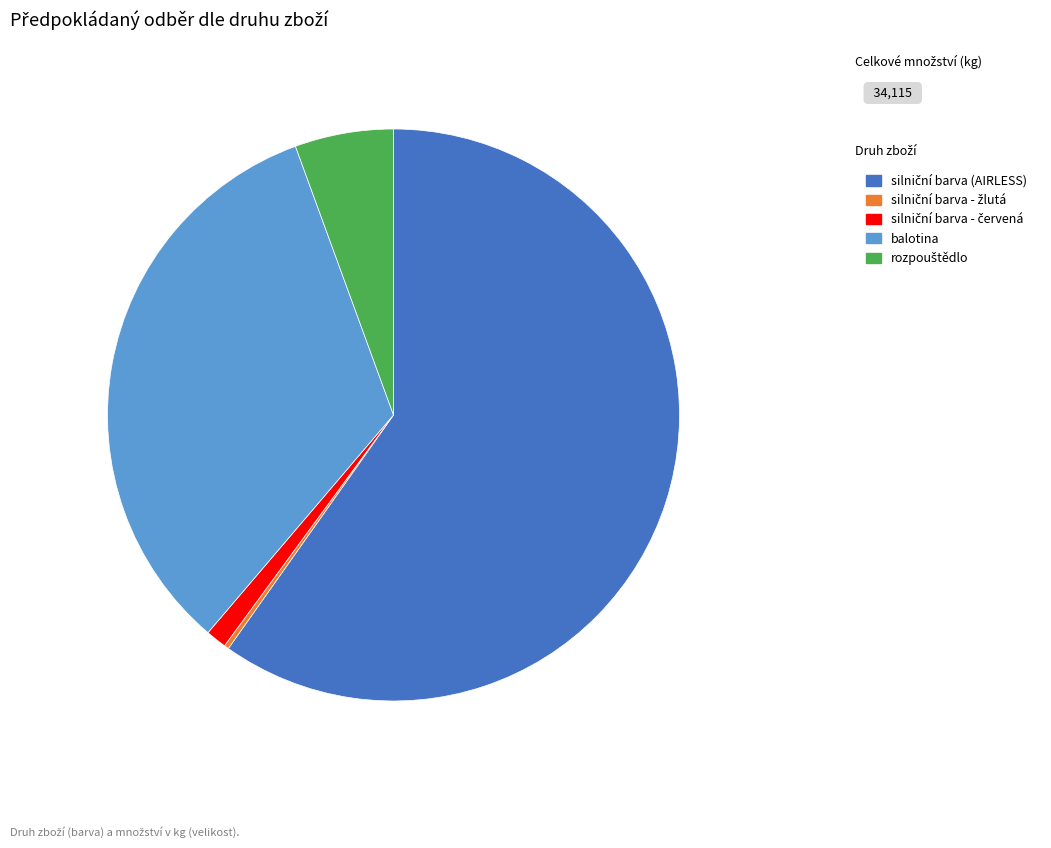

Is there any slice that represents more than half of the pie?

Yes